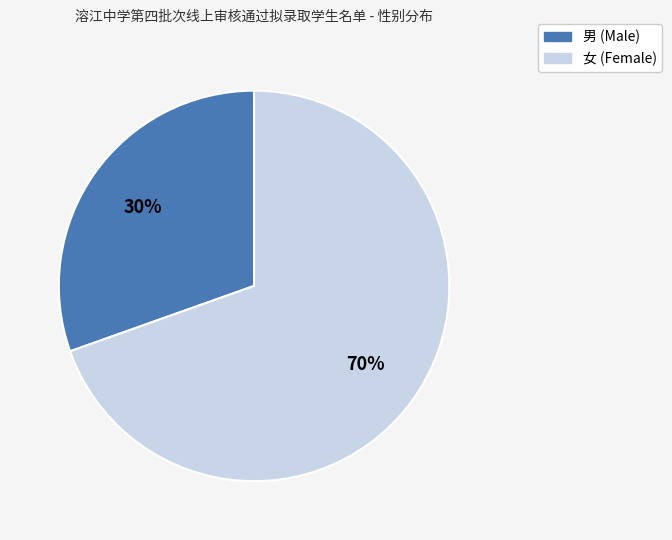

To the nearest percent, what is the average slice percentage?

50%